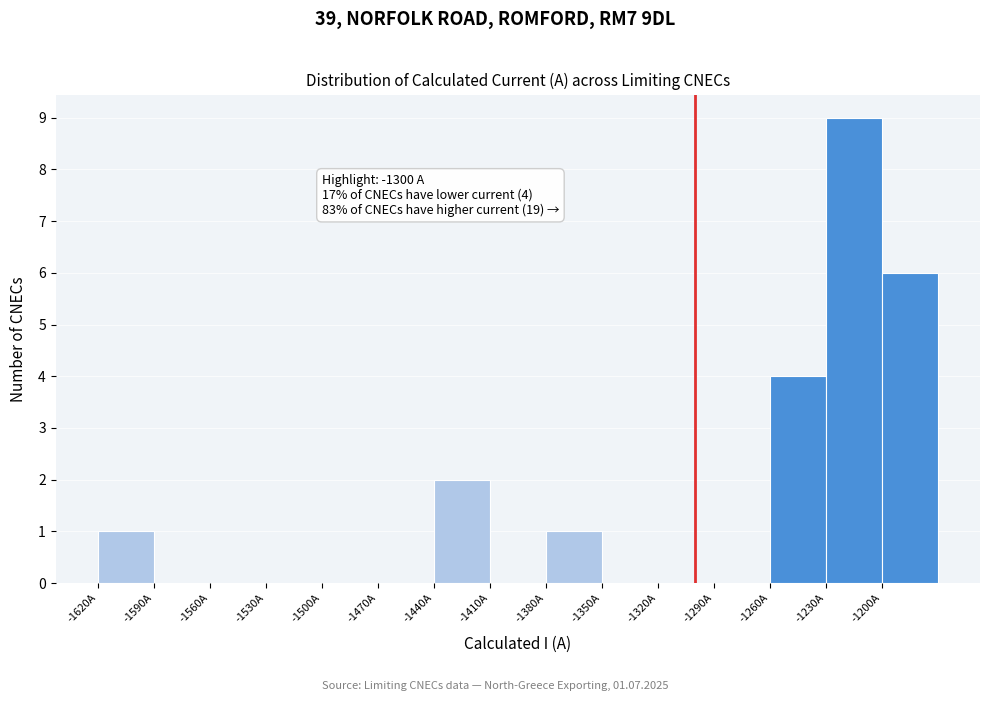

Which range on the x-axis has the tallest bar?

-1230 to -1200